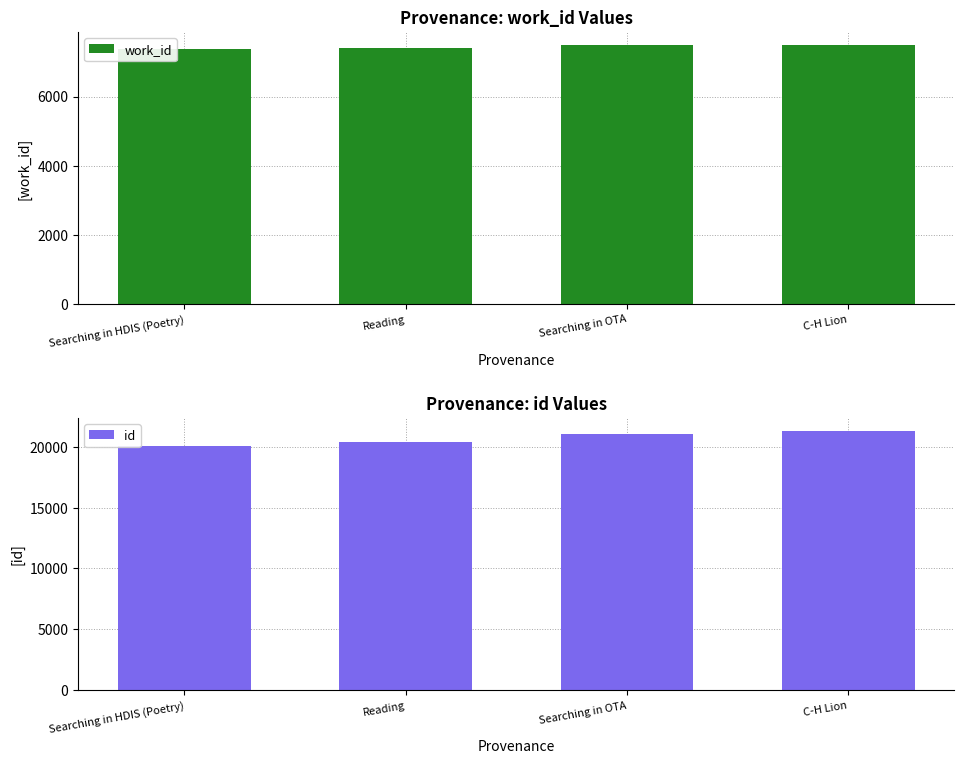

The id series shows 37065 at Searching in OTA. True or false?

False